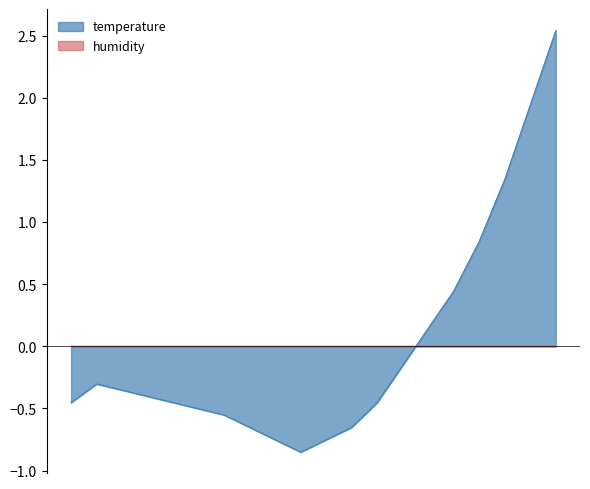

What is the difference between the maximum and minimum values in the temperature series?

3.4